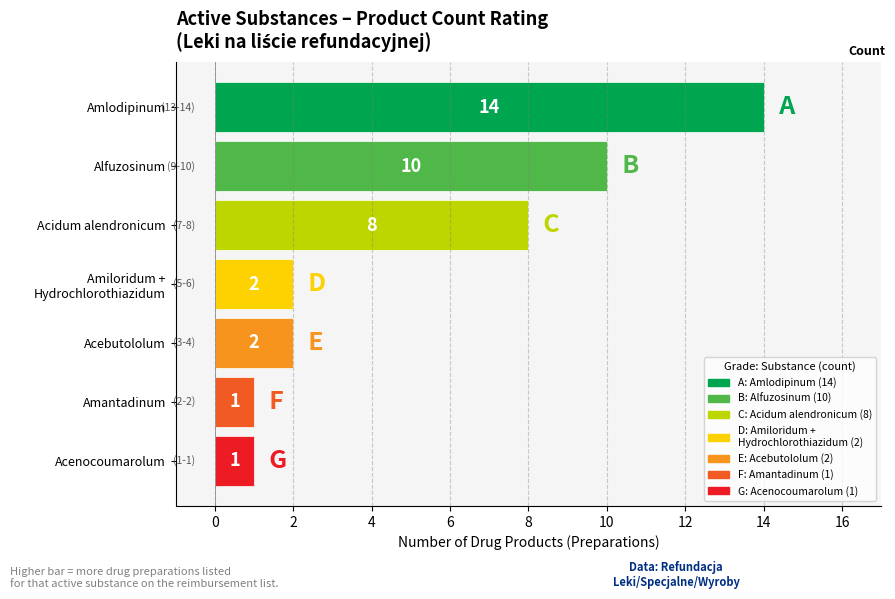

What position from the bottom is Acebutololum?

3